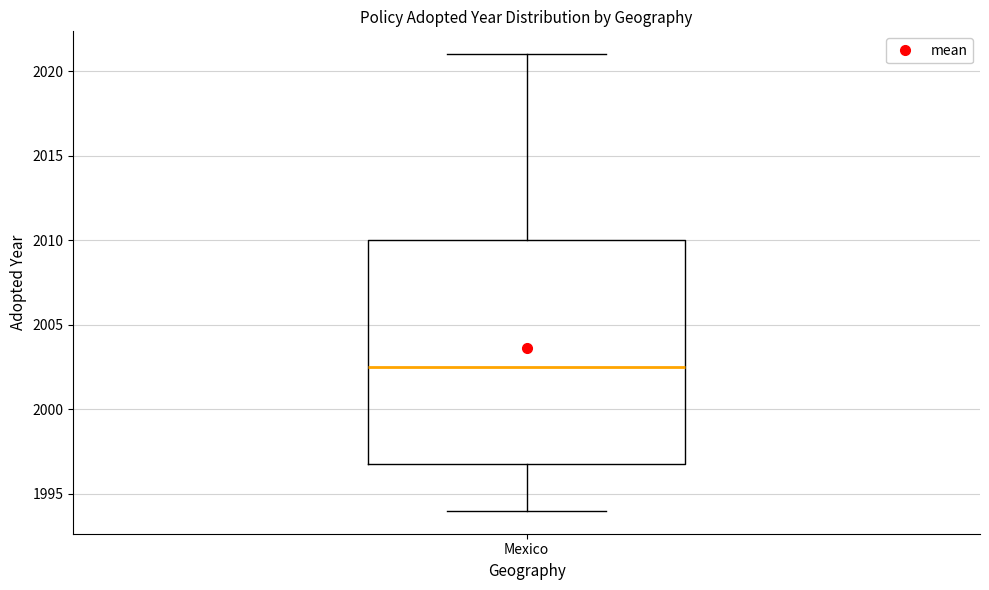

Transcribe this box plot: give where the median line is, the range the box spans, and where the two whiskers end, as read against the y-axis. The values are not printed on the chart, so give them approximately, as read against the axis.

median 2002.5, box 1997.0 to 2010.0, whiskers 1994.0 to 2021.0